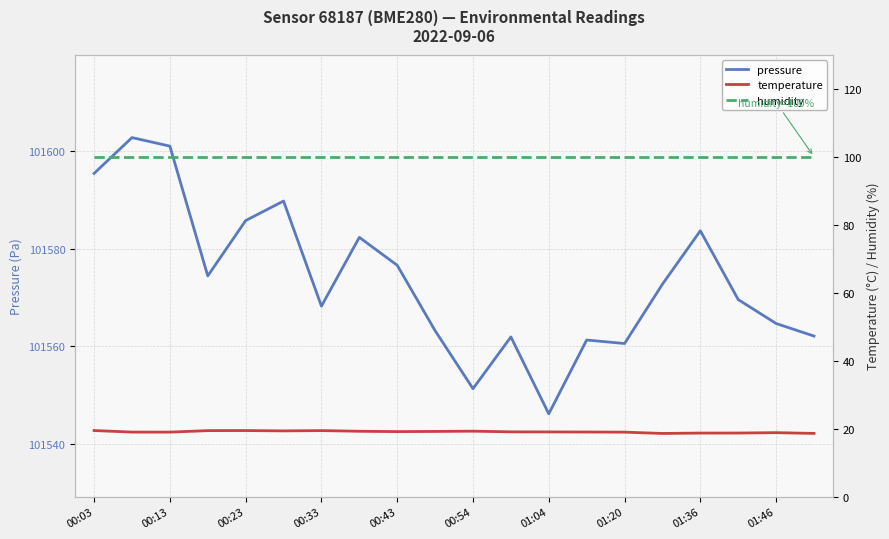

The value of pressure at 00:13 is 32993.2. True or false?

False